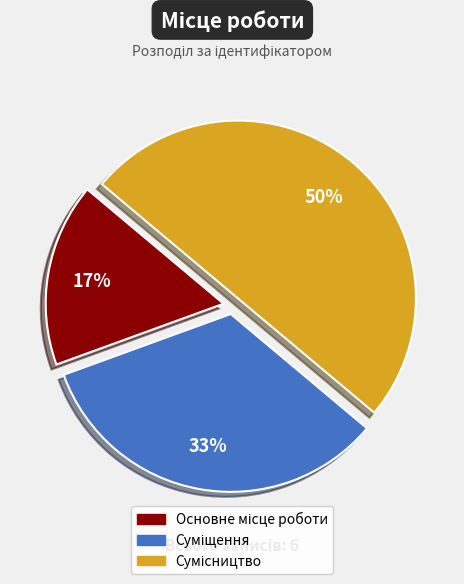

To the nearest percent, what is the difference between the largest and smallest slice percentages?

33%